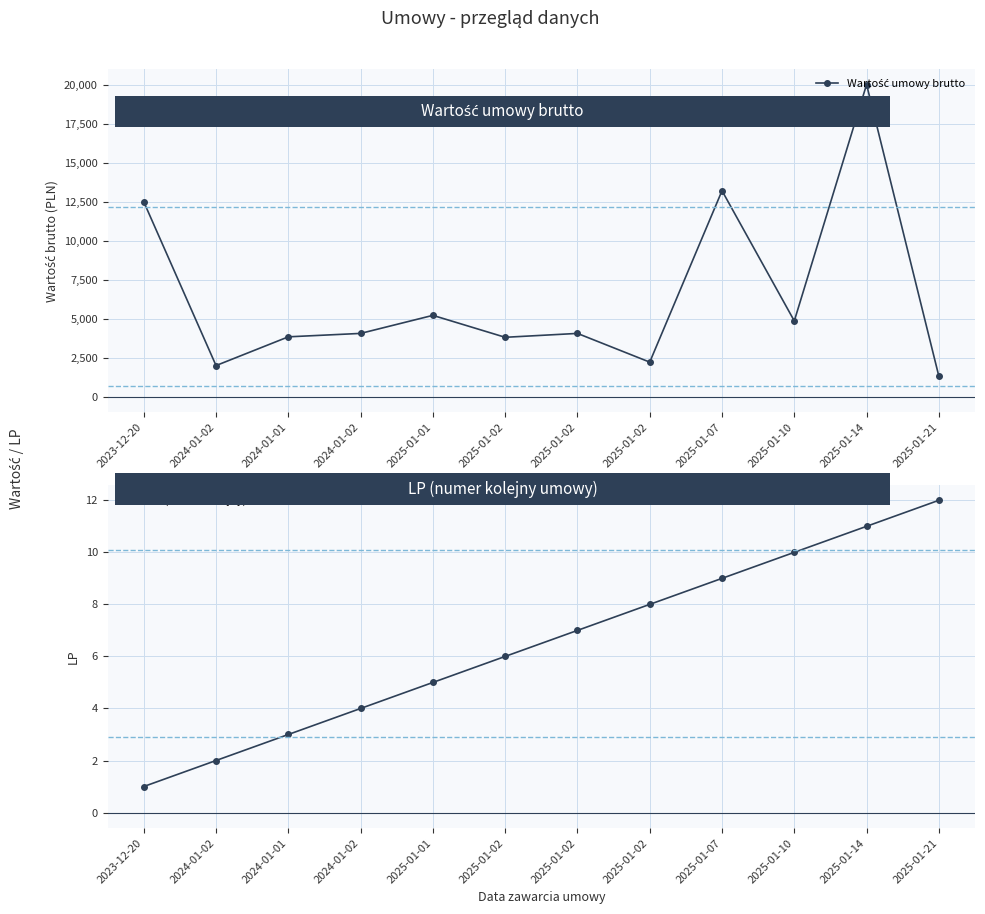

At how many categories does at least one series exceed 14420?

1